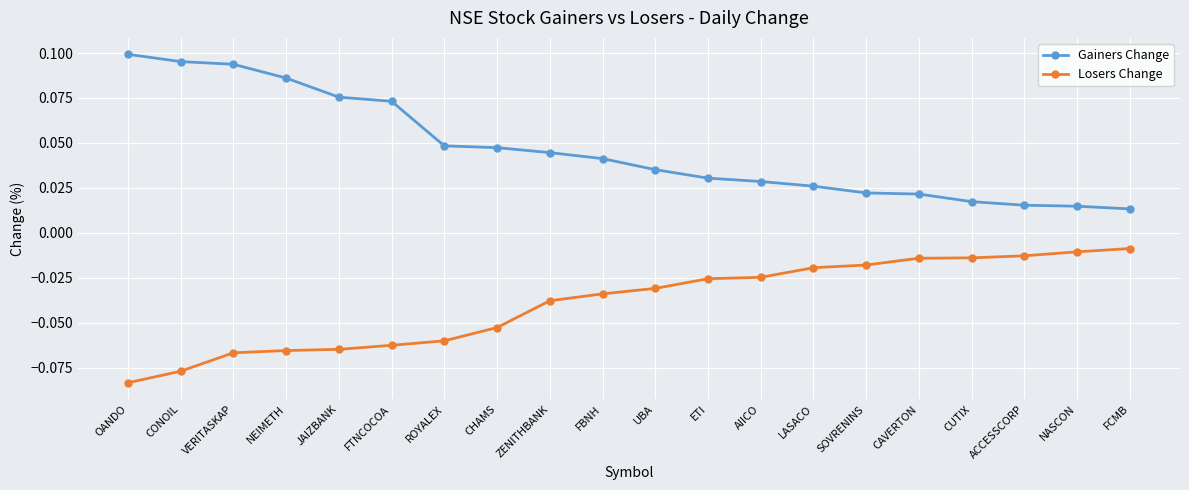

How many categories are shown in the chart?

20